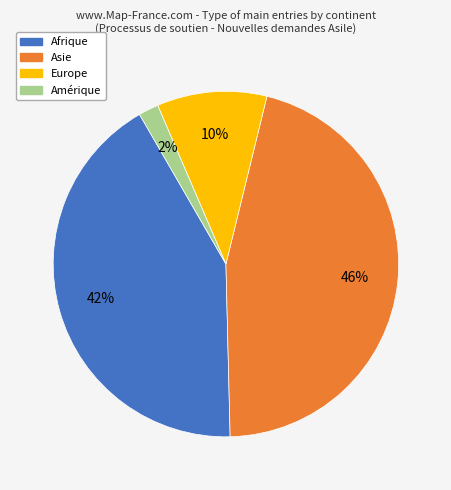

To the nearest percent, what is the average slice percentage?

25%